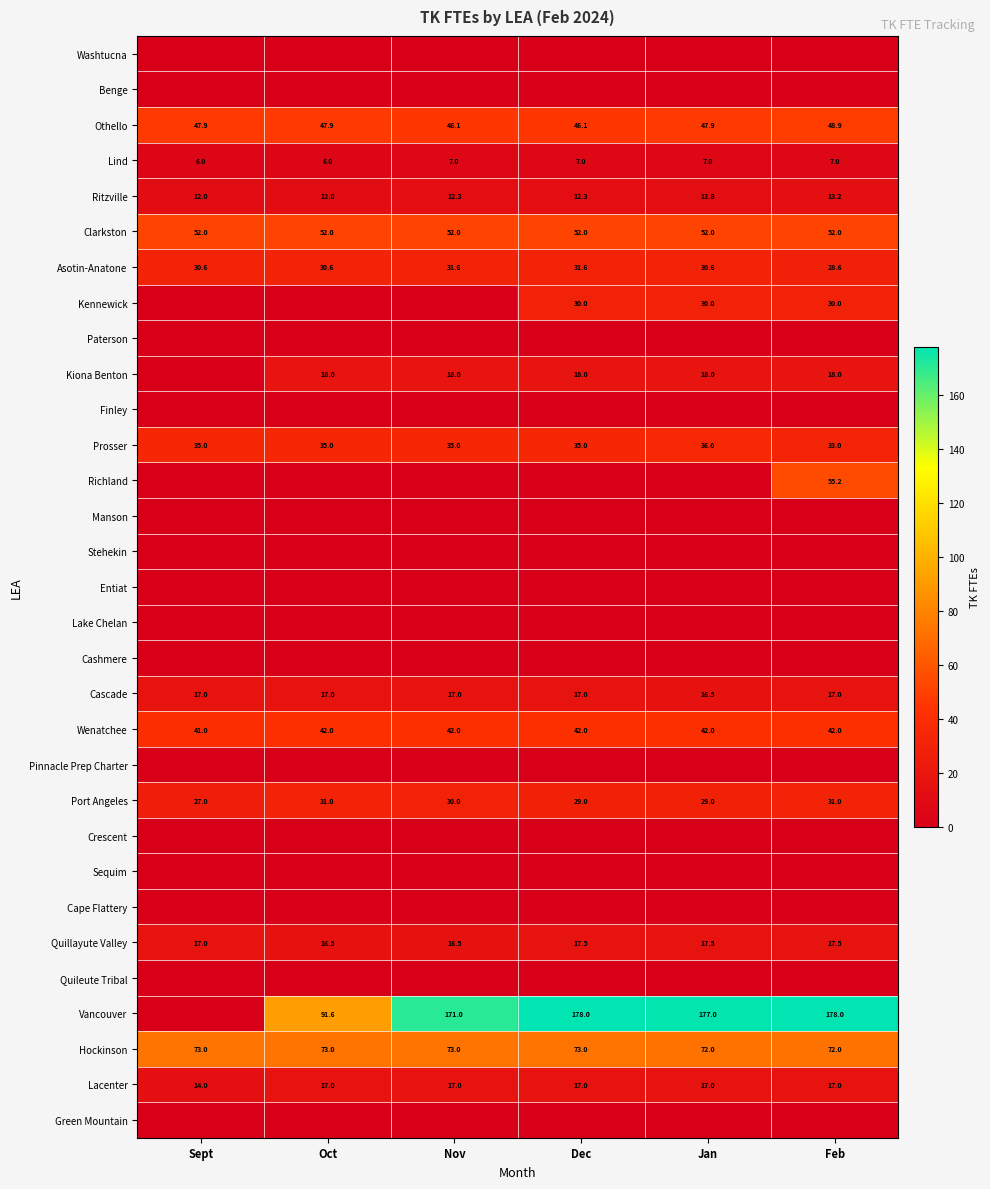

Where is Cascade nearest to the value 16?

Jan